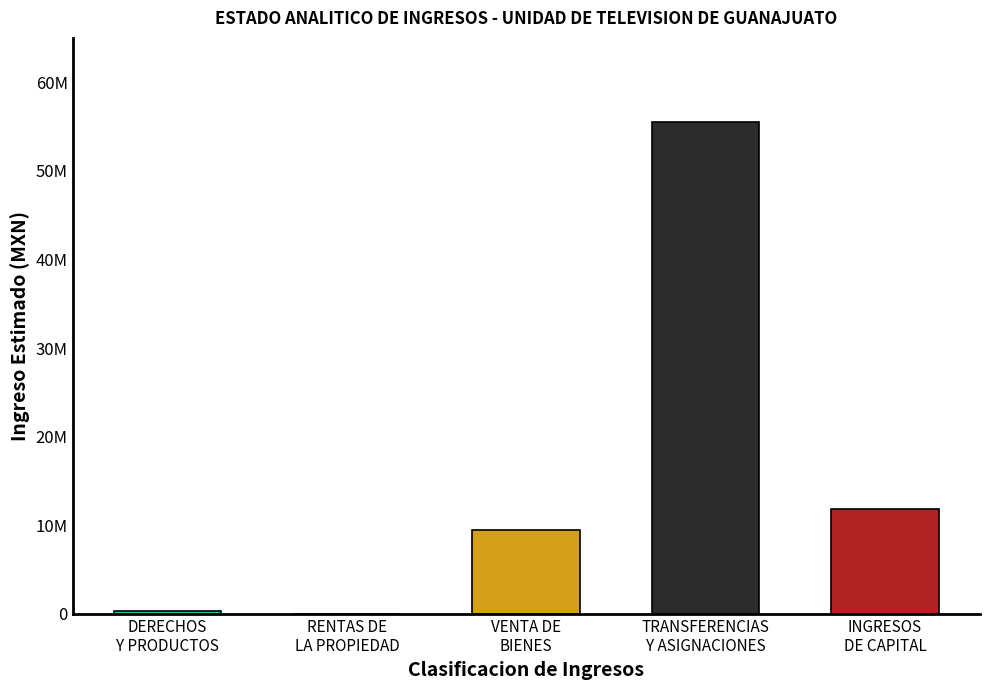

What is the difference between the second highest and second lowest values in the Devengado series?

8484828.4